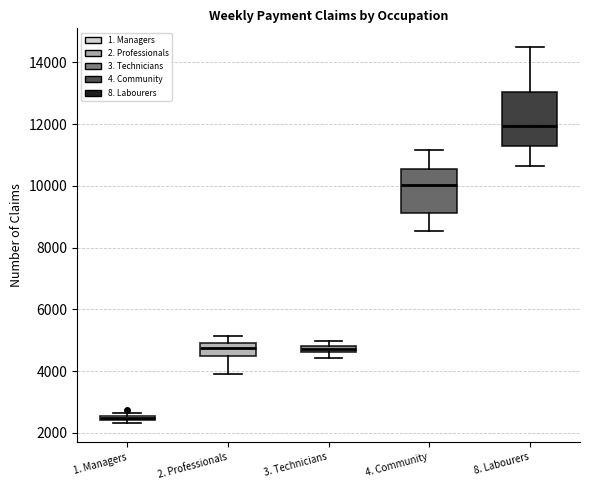

Which box's median line is the highest?

8. Labourers